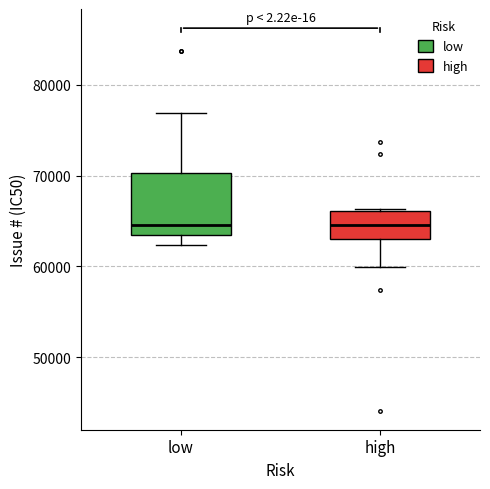

Reading left to right, read every box against the y-axis: the position of its median line, the range the box covers, and the ends of its whiskers. The values are not printed on the chart, so give them approximately, as read against the axis.

low: median 65000, box 64000 to 70000, whiskers 62000 to 77000
high: median 65000, box 63000 to 66000, whiskers 60000 to 66000